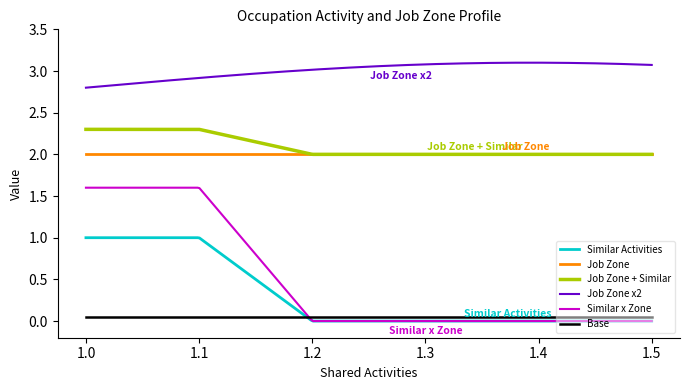

True or false: Similar Activities and Job Zone + Similar cross at least once.

False